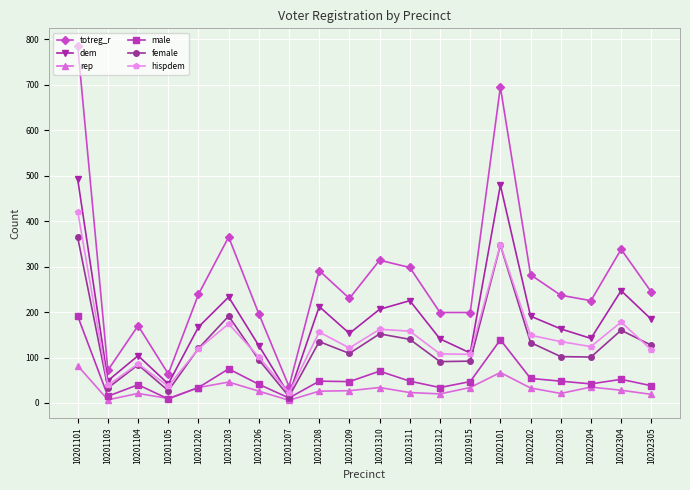

The value of hispdem at 10202203 is 227. True or false?

False